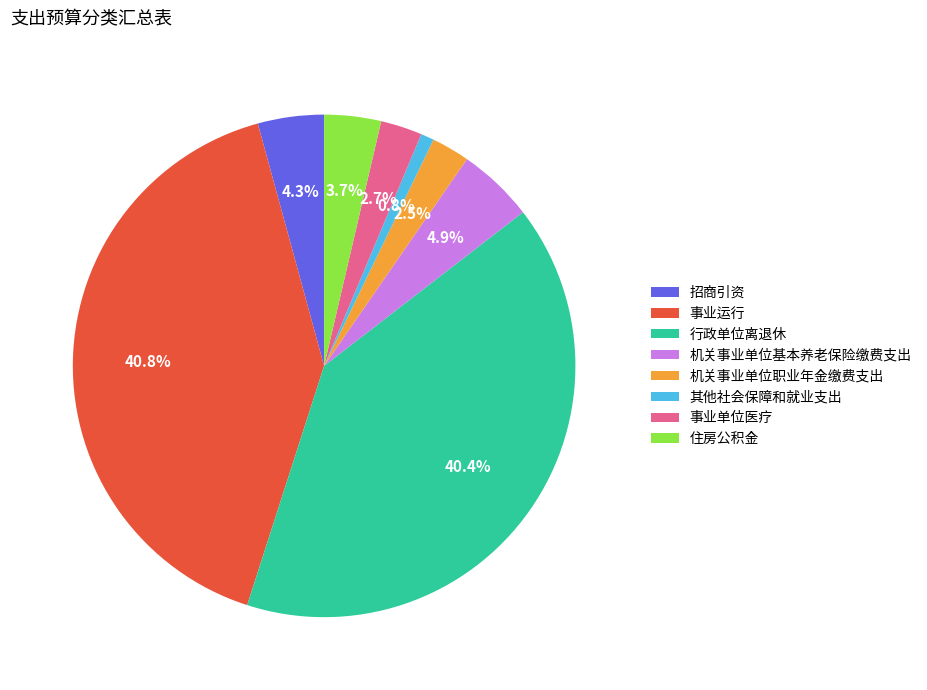

To the nearest percent, what percentage of the pie is 招商引资?

4%